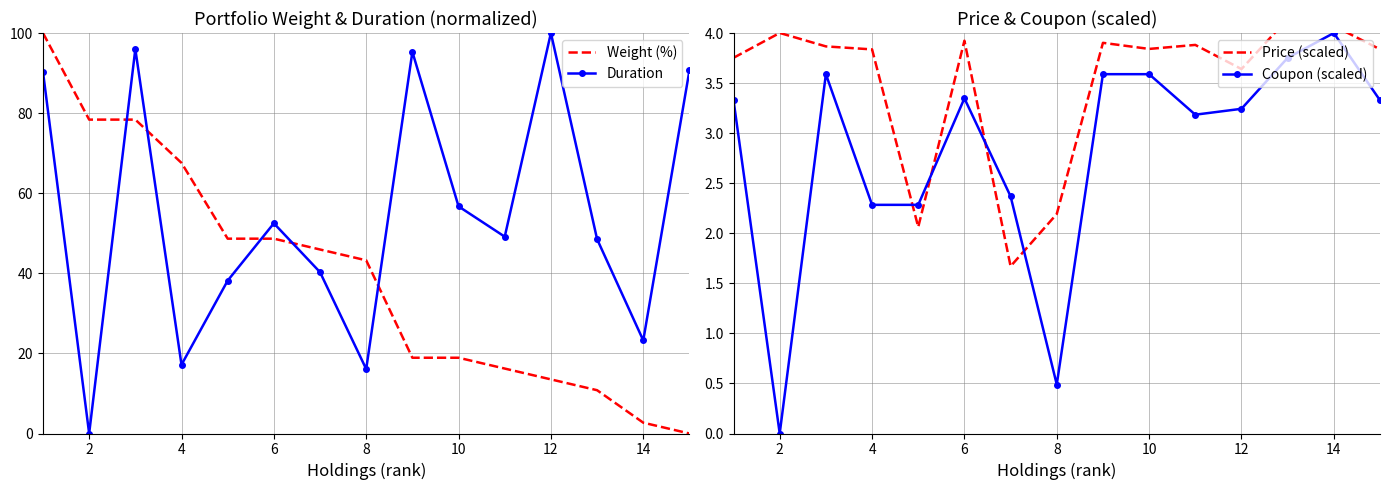

The value of Duration at 2 is 39.8. True or false?

False